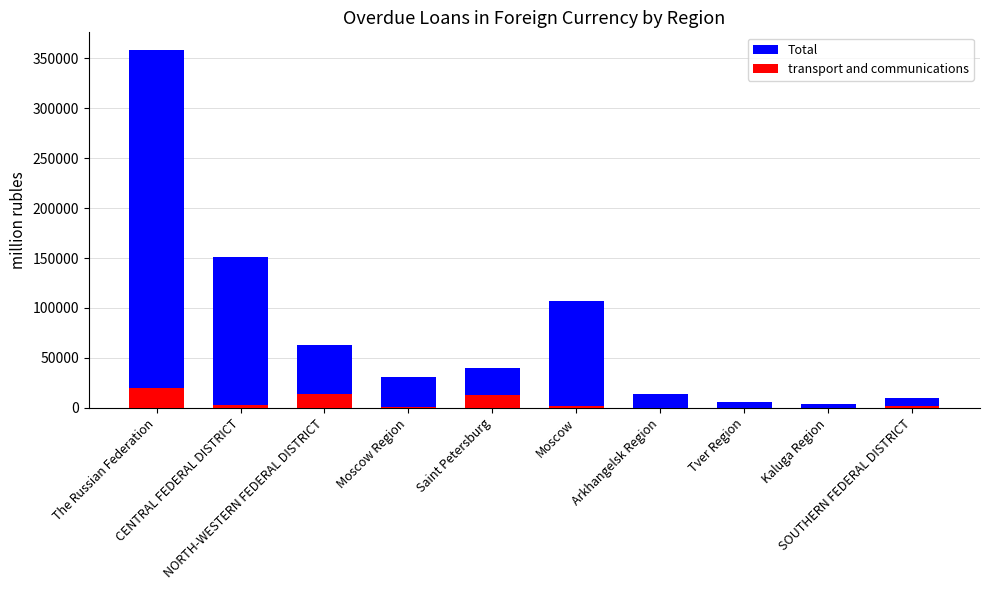

Reading right to left, list all the values displayed in this chart.

Total: SOUTHERN FEDERAL DISTRICT=9676	Kaluga Region=4207	Tver Region=5743	Arkhangelsk Region=14095	Moscow=107134	Saint Petersburg=39883	Moscow Region=30559	NORTH-WESTERN FEDERAL DISTRICT=63086	CENTRAL FEDERAL DISTRICT=151148	The Russian Federation=358134
transport and communications: SOUTHERN FEDERAL DISTRICT=2233	Kaluga Region=0	Tver Region=0	Arkhangelsk Region=0	Moscow=1642	Saint Petersburg=12922	Moscow Region=1127	NORTH-WESTERN FEDERAL DISTRICT=13969	CENTRAL FEDERAL DISTRICT=2827	The Russian Federation=19624